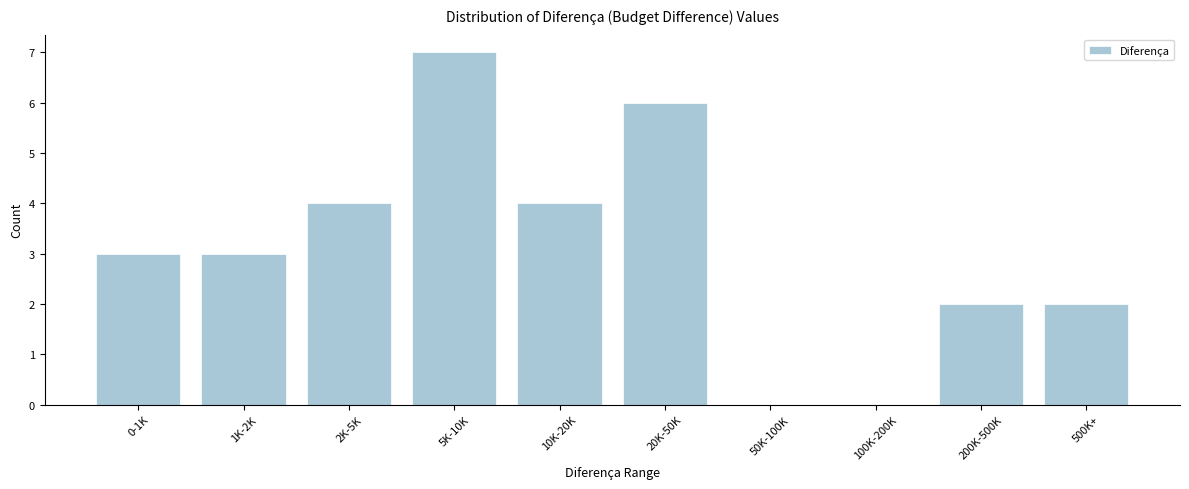

Reading right to left, list all the values displayed in this chart.

500K+=2	200K-500K=2	100K-200K=0	50K-100K=0	20K-50K=6	10K-20K=4	5K-10K=7	2K-5K=4	1K-2K=3	0-1K=3